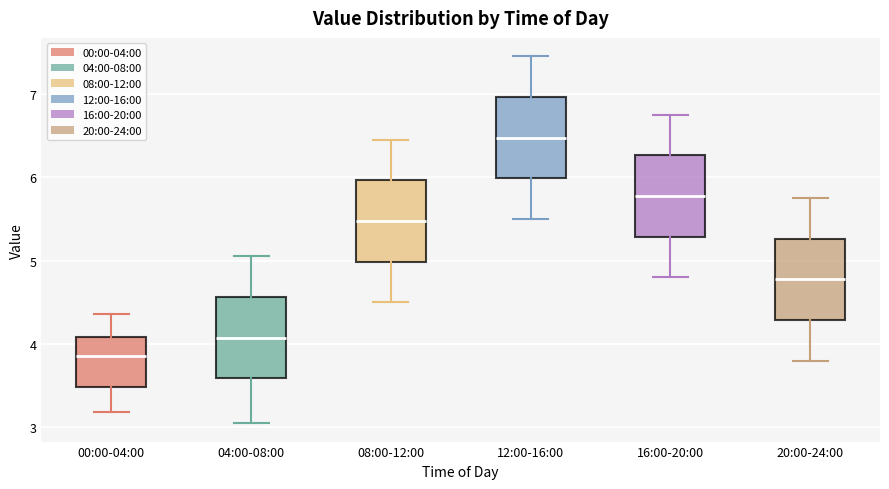

Which box's median line is the lowest?

00:00-04:00